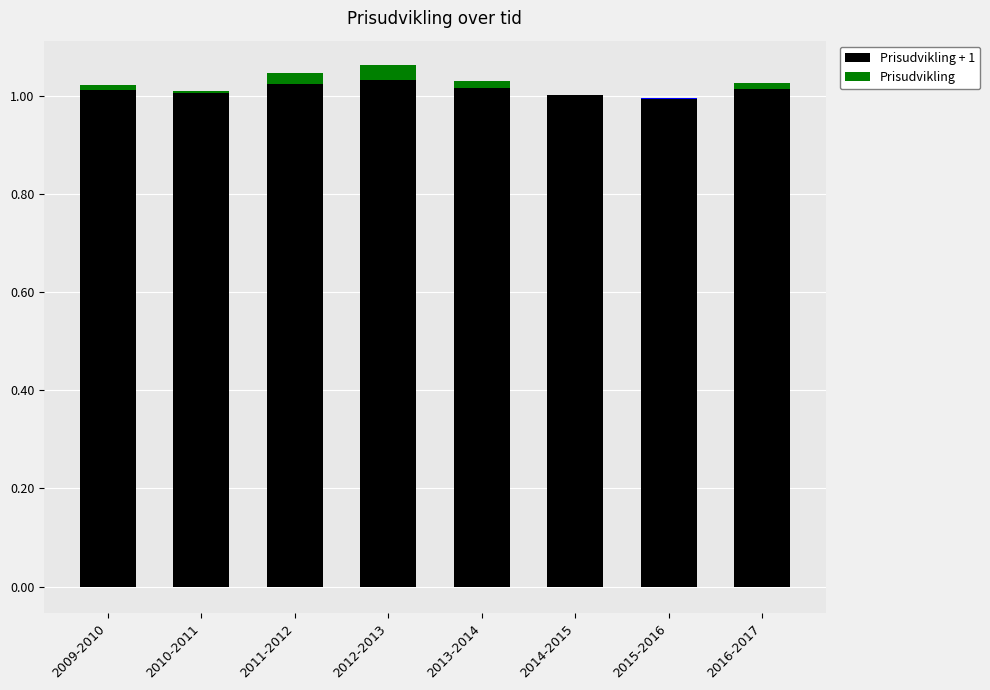

Reading right to left, extract all data points from this chart.

1.0	1.0	1.0	1.0	1.0	1.0	1.0	1.0